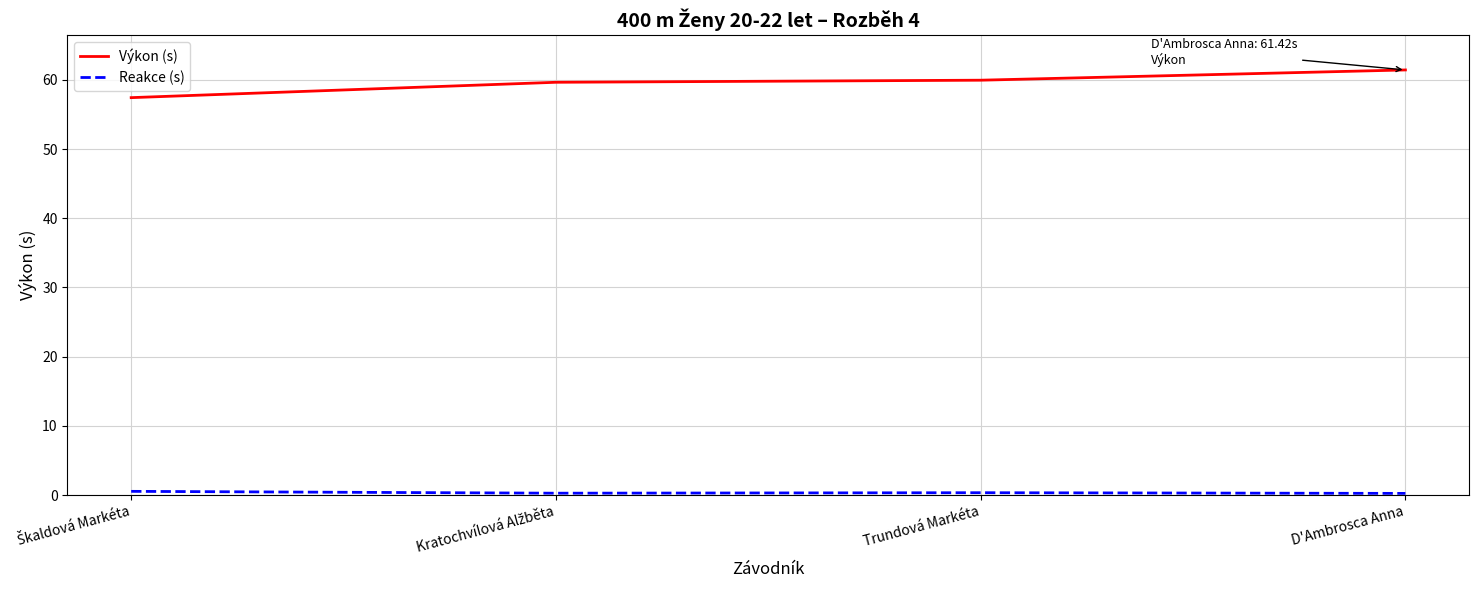

Which series has the widest spread of values?

Výkon (s)